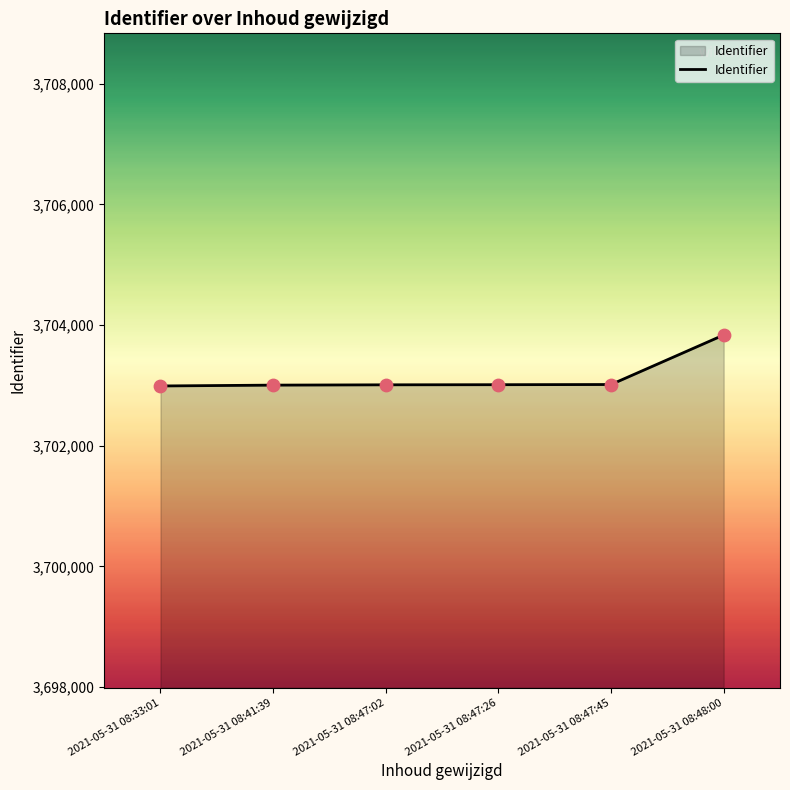

Approximately how many times larger is the value at 2021-05-31 08:47:45 compared to 2021-05-31 08:33:01?

1.0